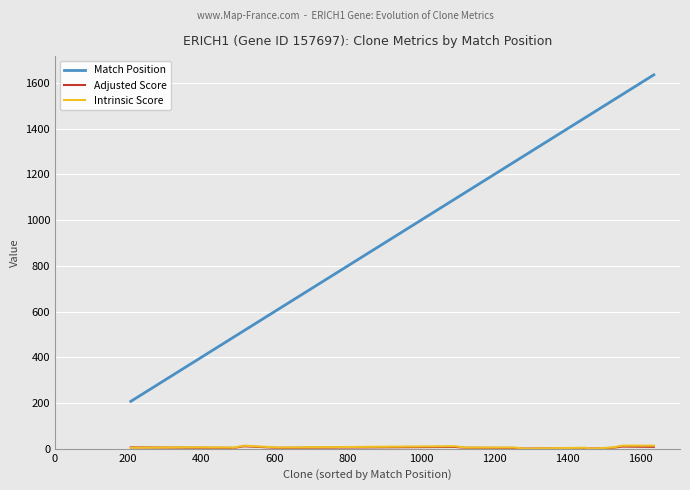

What is the greatest value displayed?

1636.0